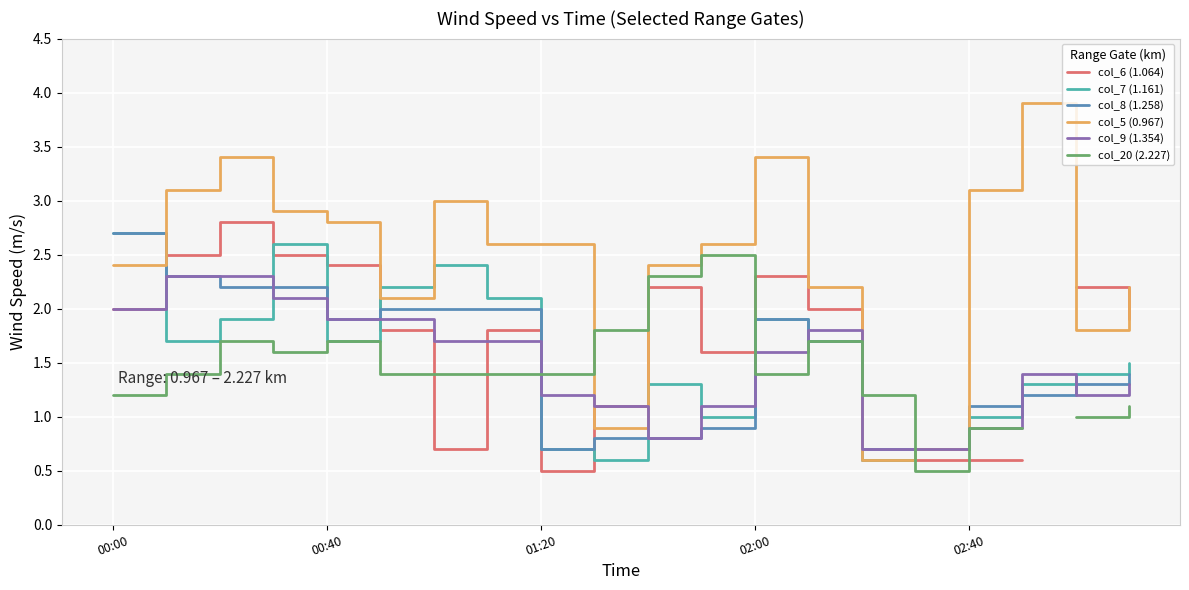

What is the lowest value of the col_9 (1.354) series?

0.7